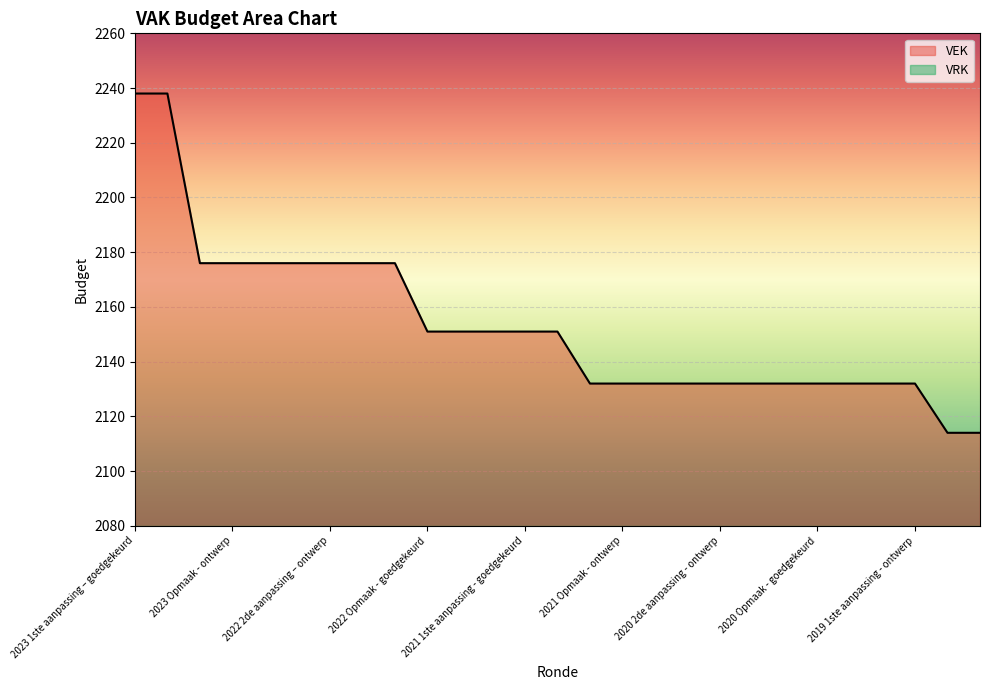

How many lines are shown in the chart?

2